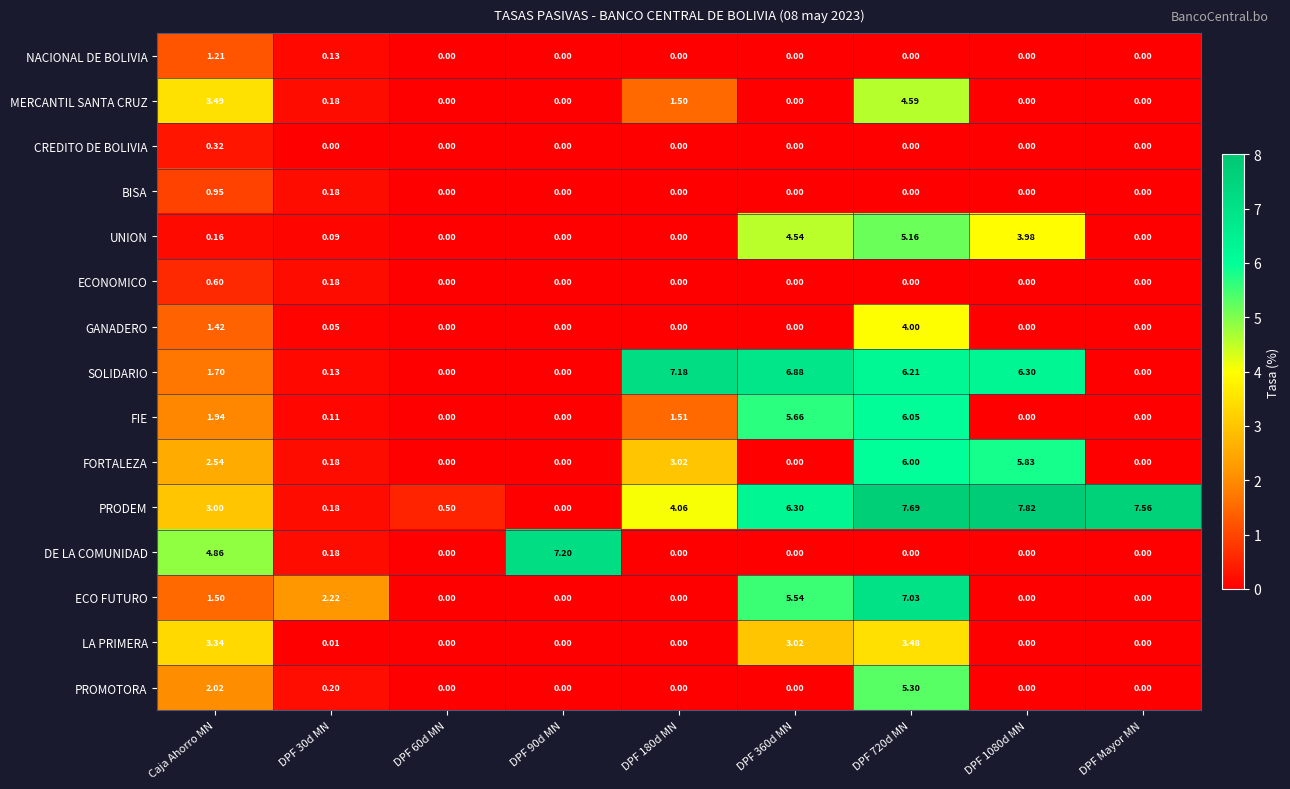

How many categories are shown in the chart?

9